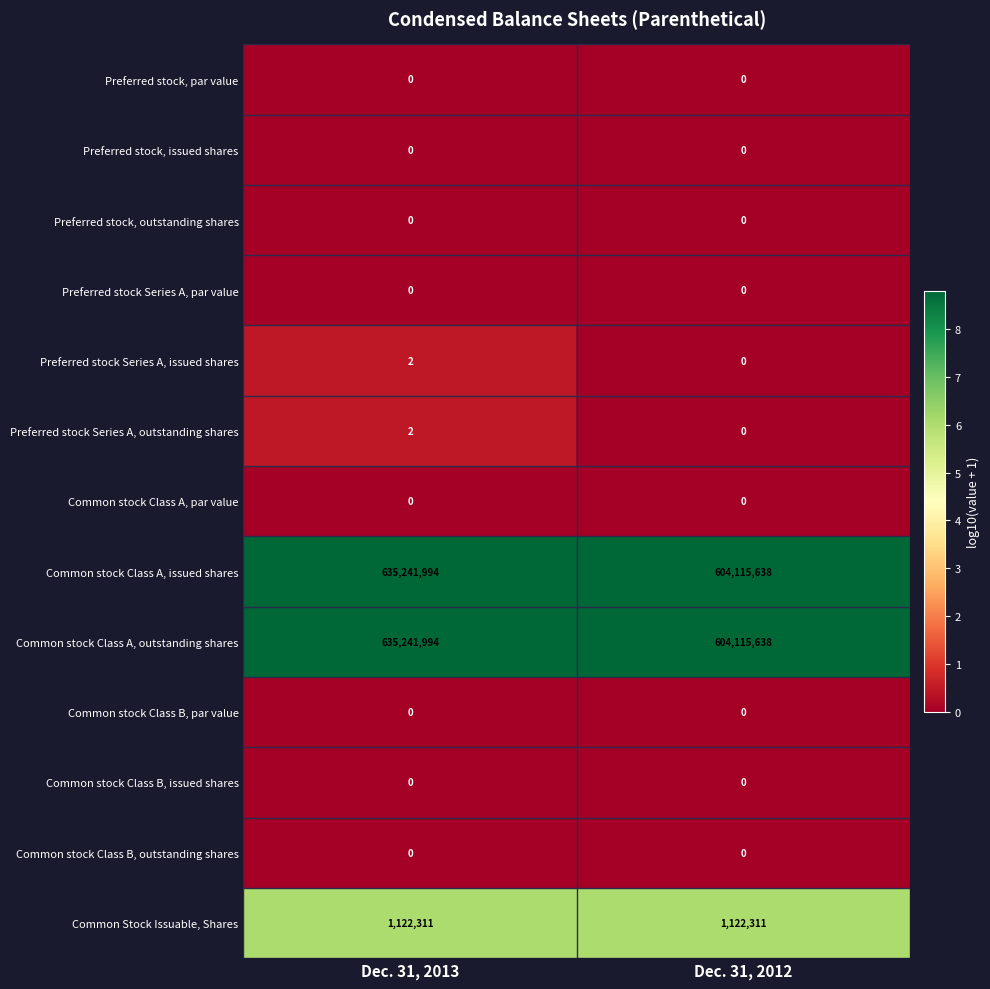

Reading left to right, transcribe all the data shown in this chart.

Preferred stock, par value: 0	0
Preferred stock, issued shares: 0	0
Preferred stock, outstanding shares: 0	0
Preferred stock Series A, par value: 0	0
Preferred stock Series A, issued shares: 2	0
Preferred stock Series A, outstanding shares: 2	0
Common stock Class A, par value: 0	0
Common stock Class A, issued shares: 635241994	604115638
Common stock Class A, outstanding shares: 635241994	604115638
Common stock Class B, par value: 0	0
Common stock Class B, issued shares: 0	0
Common stock Class B, outstanding shares: 0	0
Common Stock Issuable, Shares: 1122311	1122311